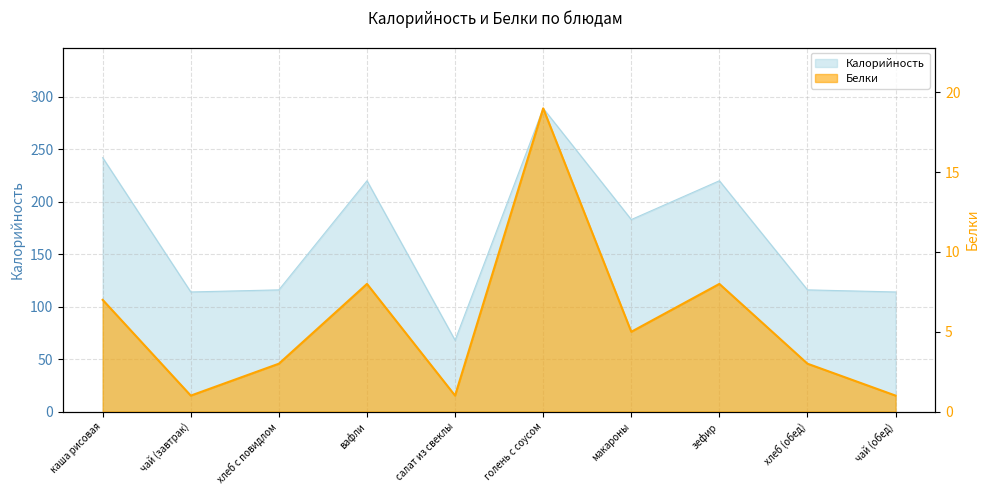

At which label is Калорийность closest to 178?

макароны